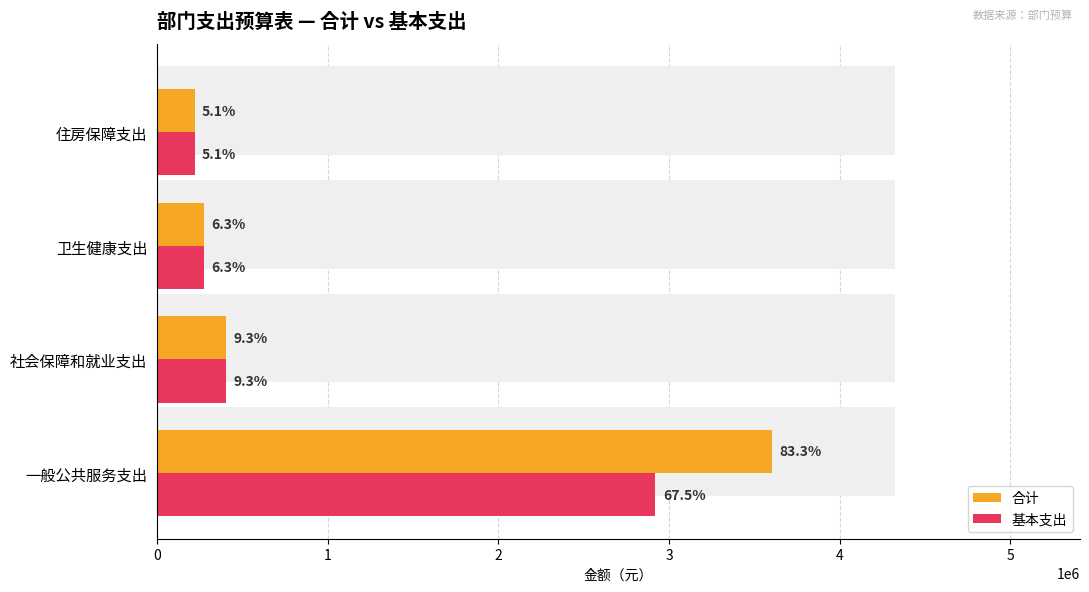

Rank the series at 一般公共服务支出 from lowest to highest value.

基本支出, 合计